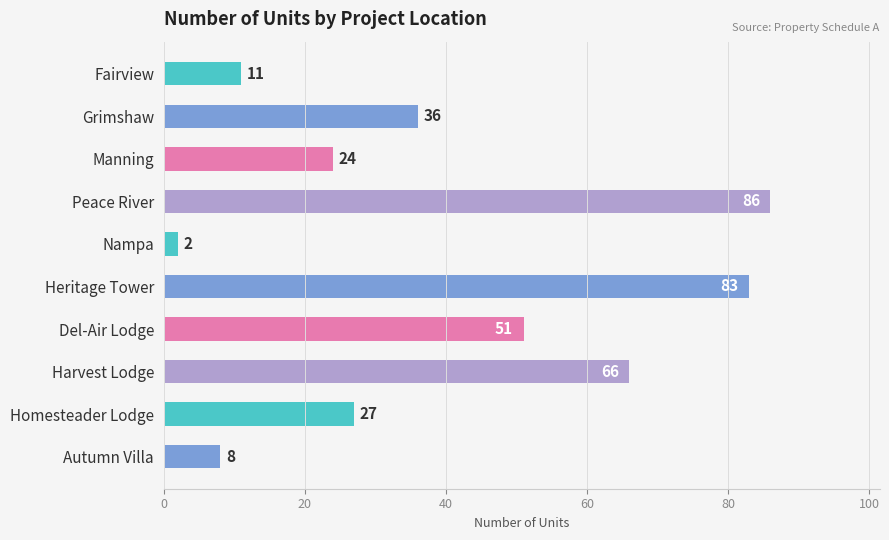

What is the change in value from Peace River to Harvest Lodge?

-20